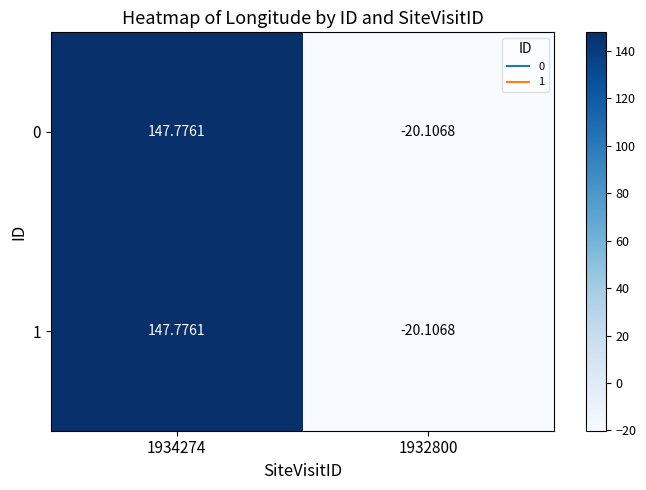

Is the value of 0 at 1934274 greater than the value of 1 at 1932800?

Yes